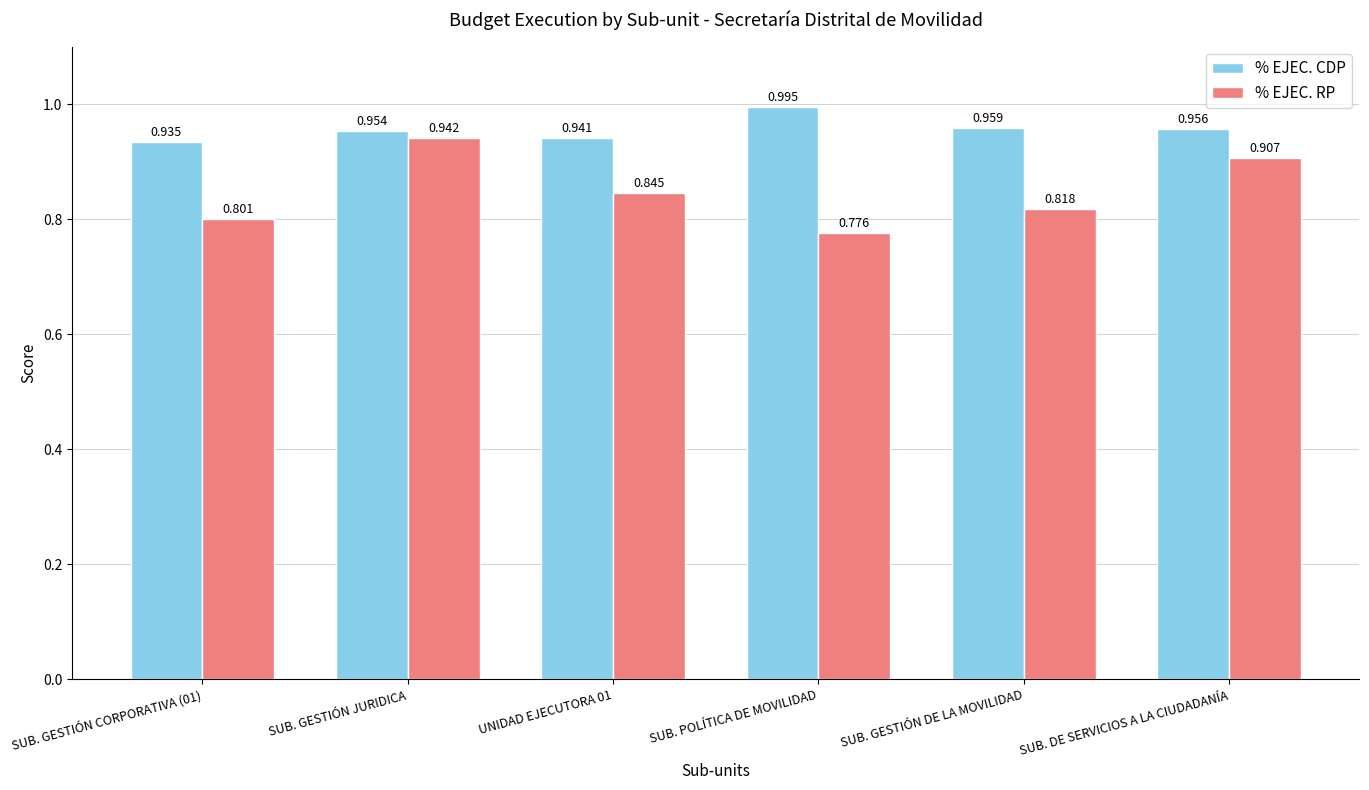

At which category is the sum across all series the highest?

SUB. GESTIÓN JURIDICA